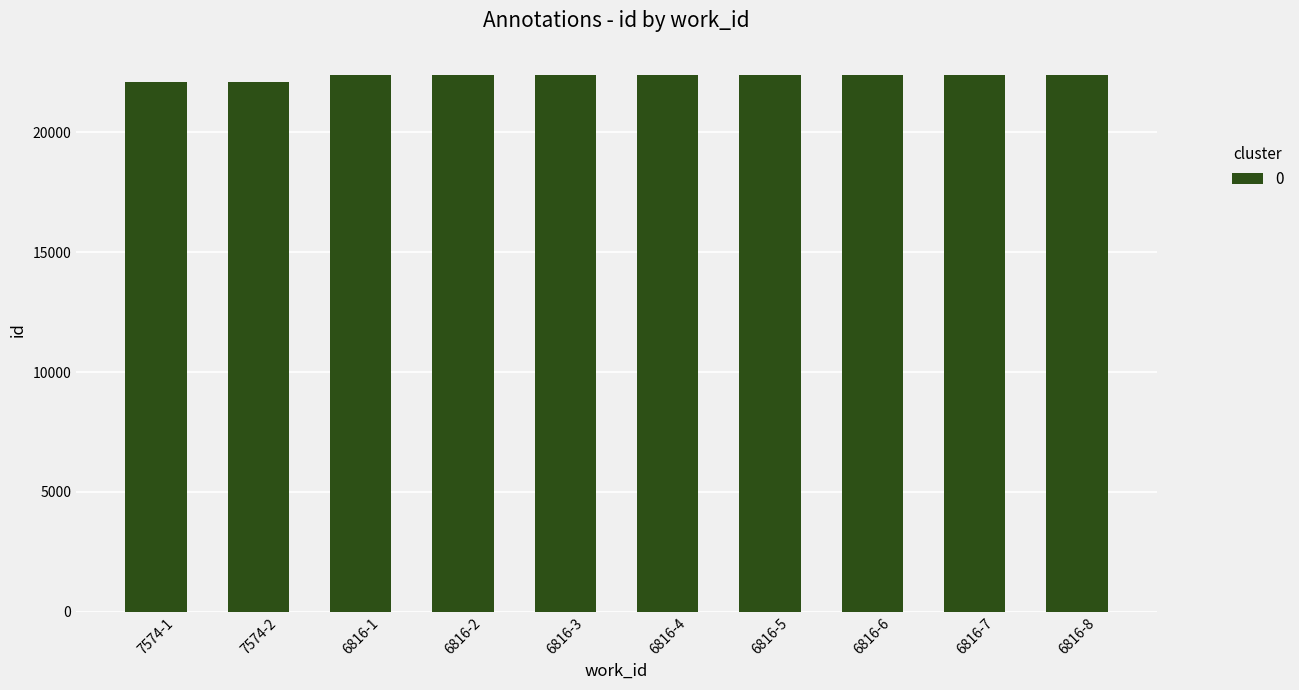

What is the label of the 10th bar from the left?

6816-8